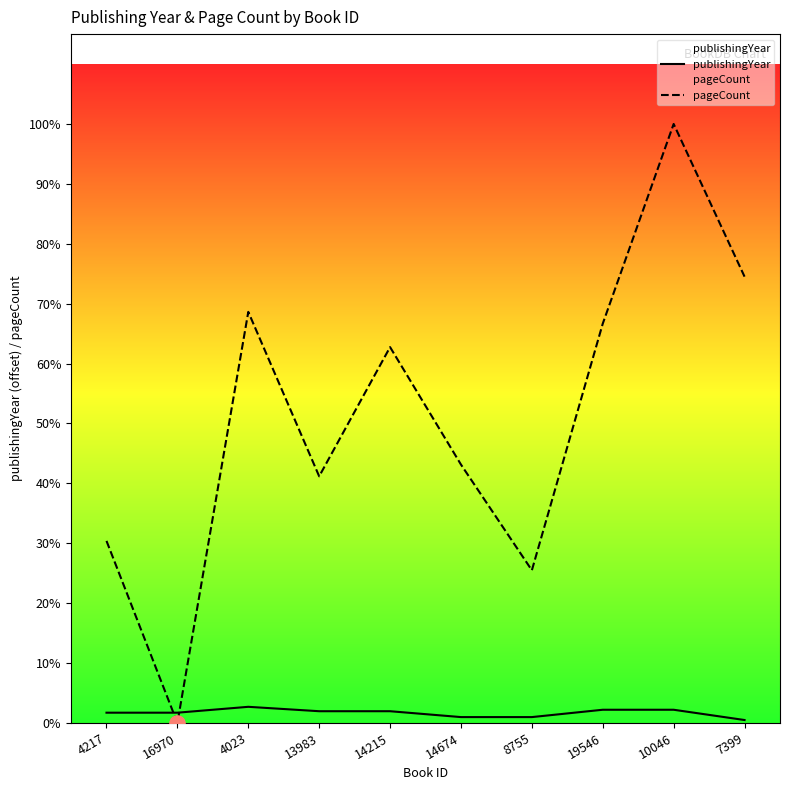

Which series has the largest total across all categories?

pageCount